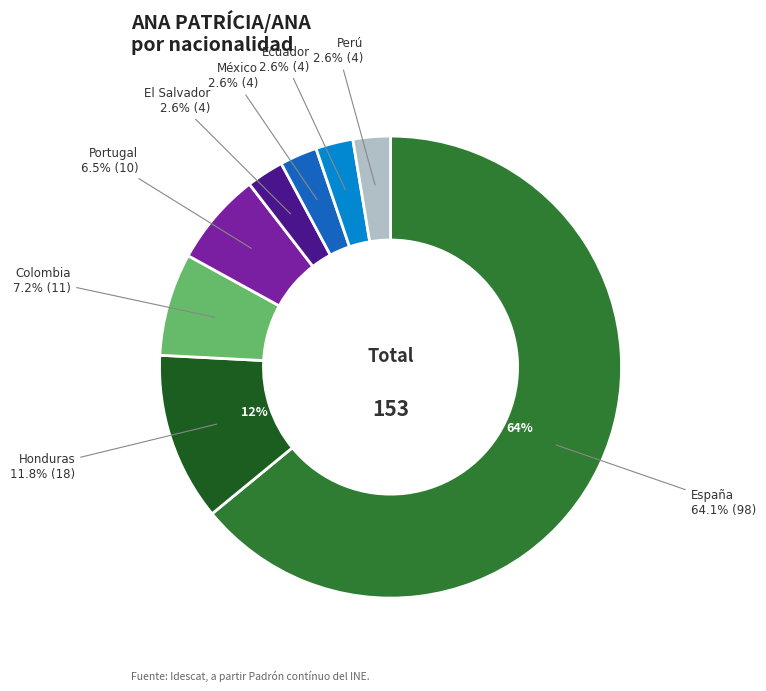

Combined, what portion of the pie is Ecuador and Portugal?

9.2%